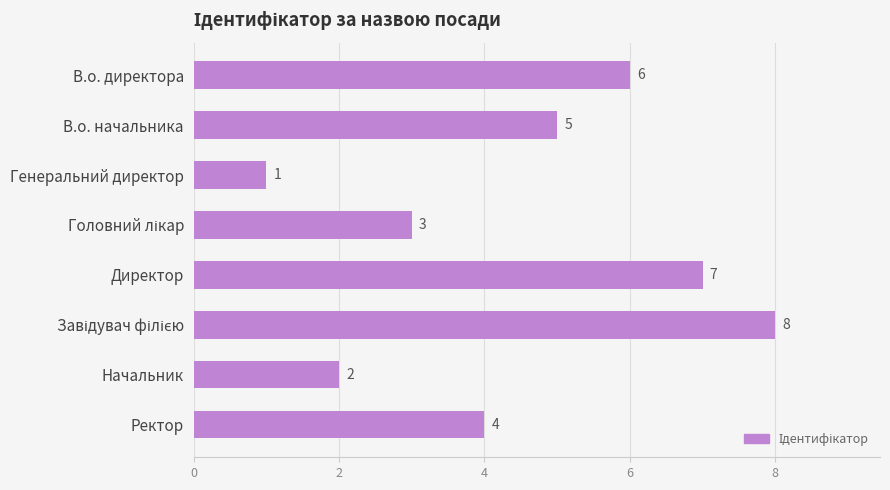

What is the label of the 2nd bar from the top?

В.о. начальника